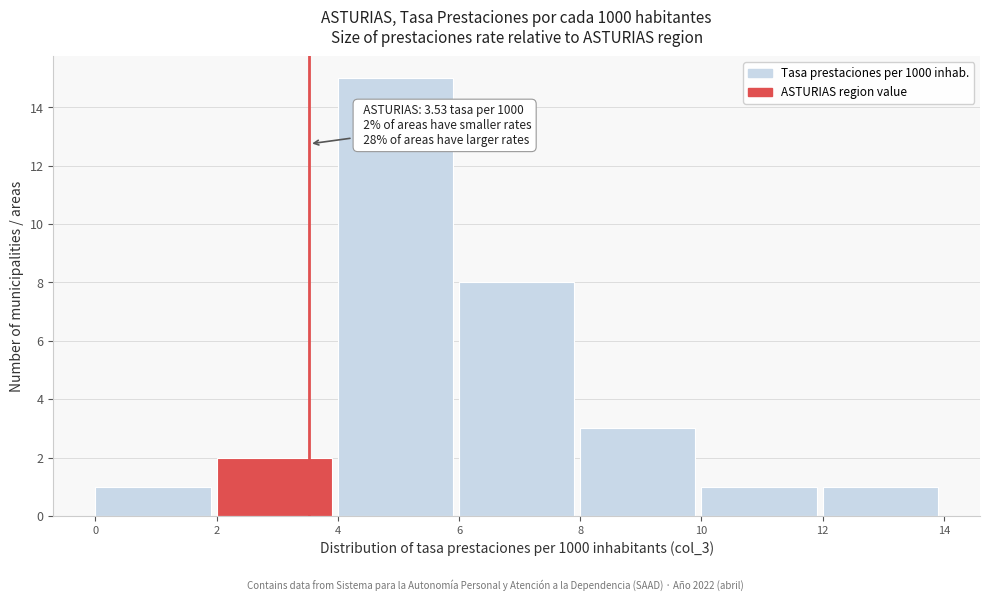

Over which range of the x-axis is the bar tallest?

4 to 6